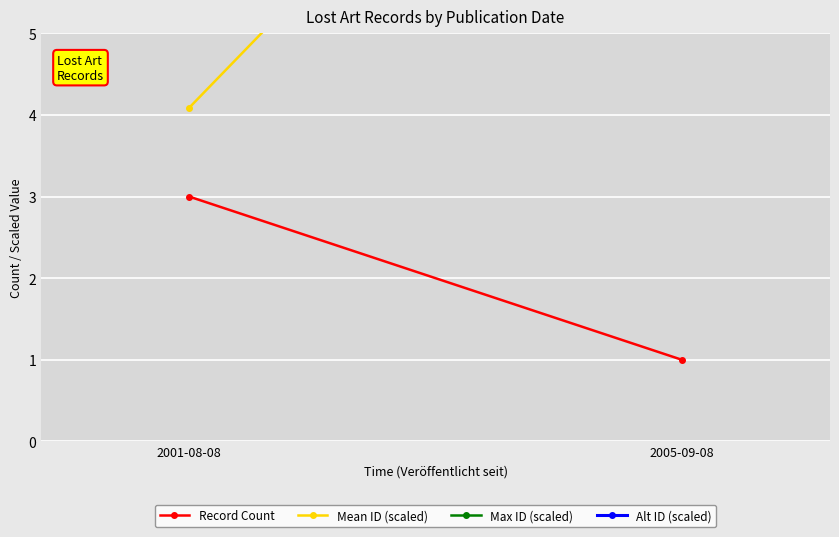

Is this an area chart (filled region under the line)?

No